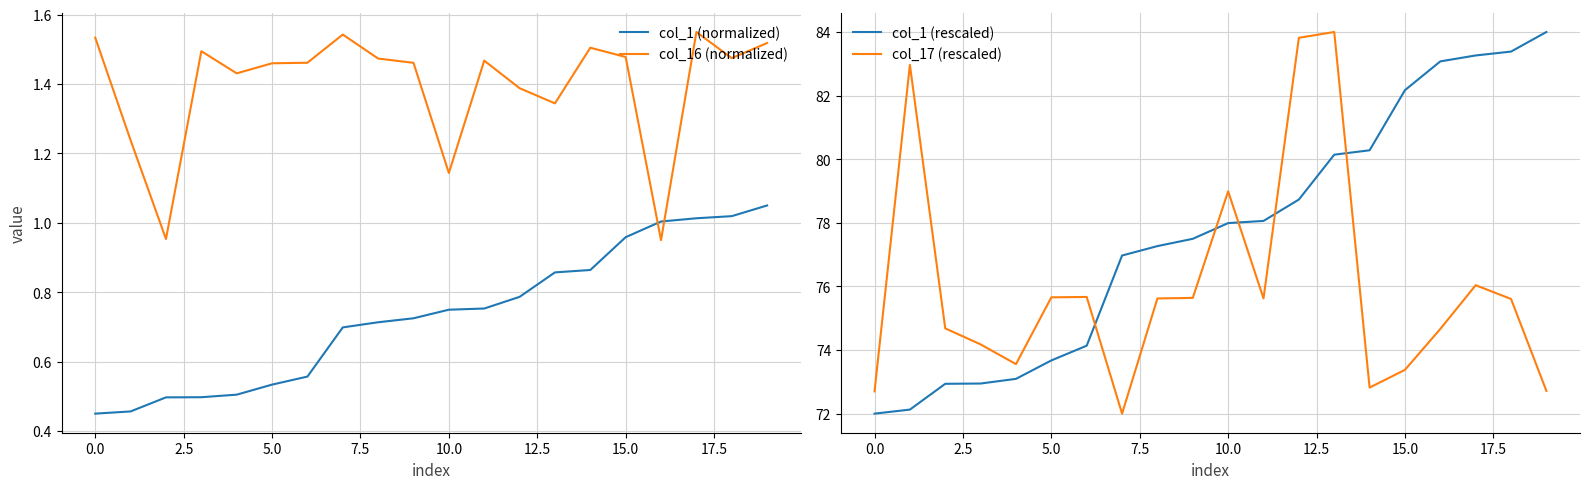

Is this an area chart (filled region under the line)?

No